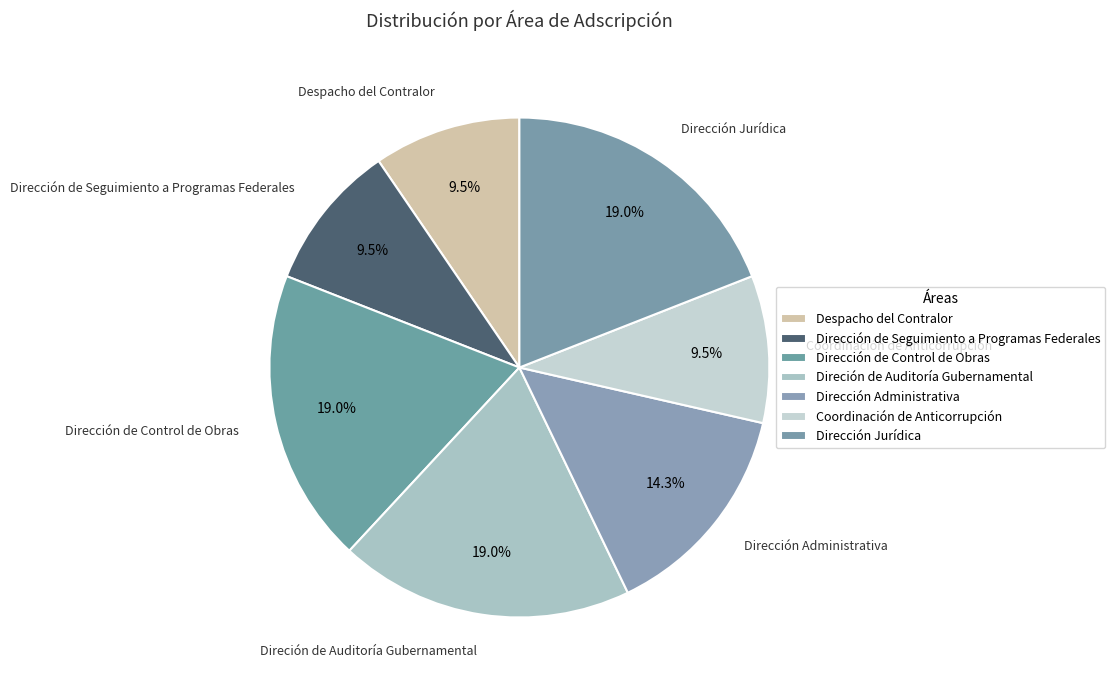

Does Direción de Auditoría Gubernamental account for over 50% of the chart?

No